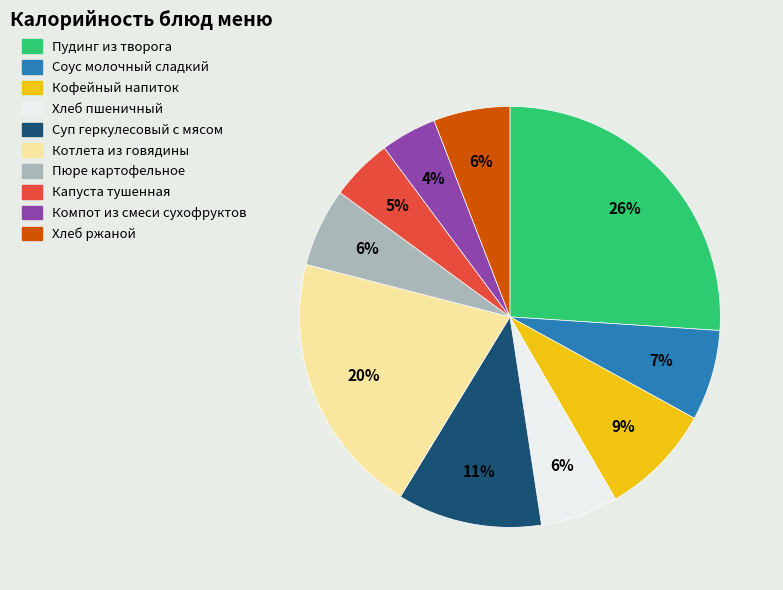

True or false: Кофейный напиток accounts for 9% of the total.

True